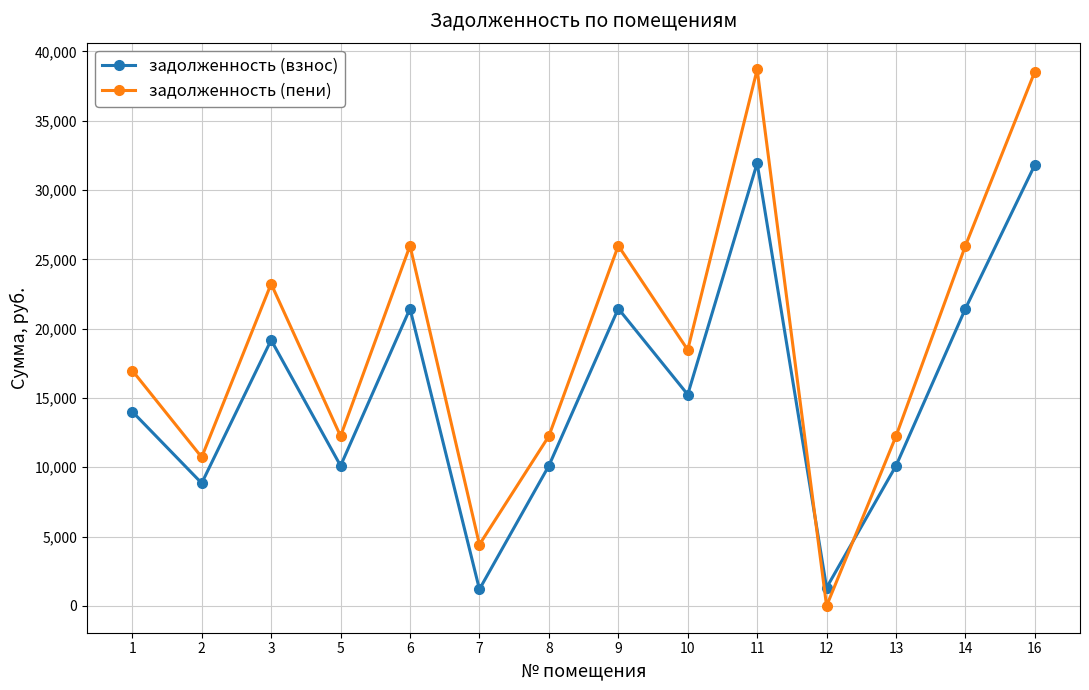

In задолженность (взнос), how many points are lower than both neighbors (excluding endpoints)?

5